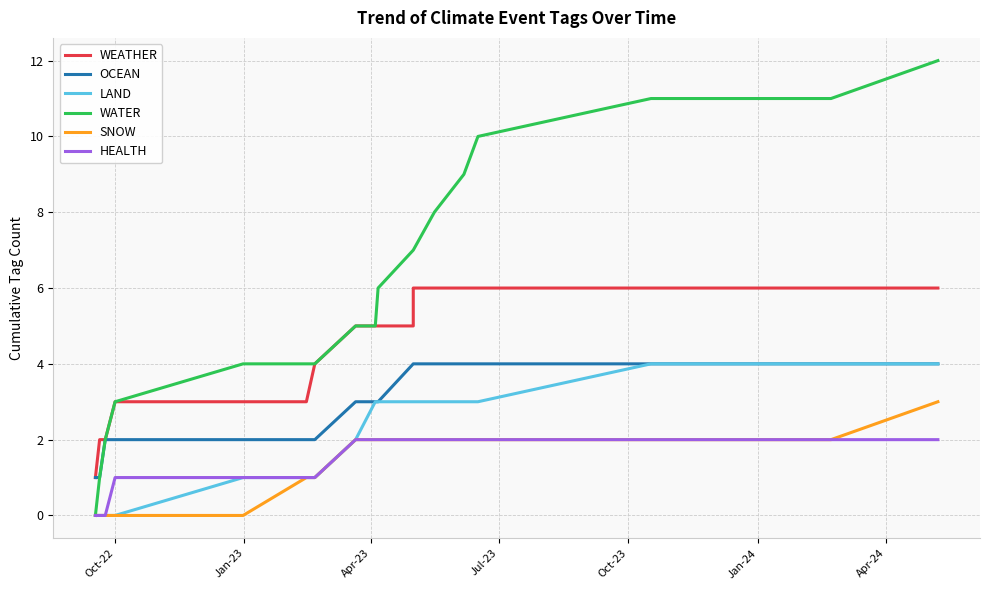

How many positive values does the LAND series have?

17